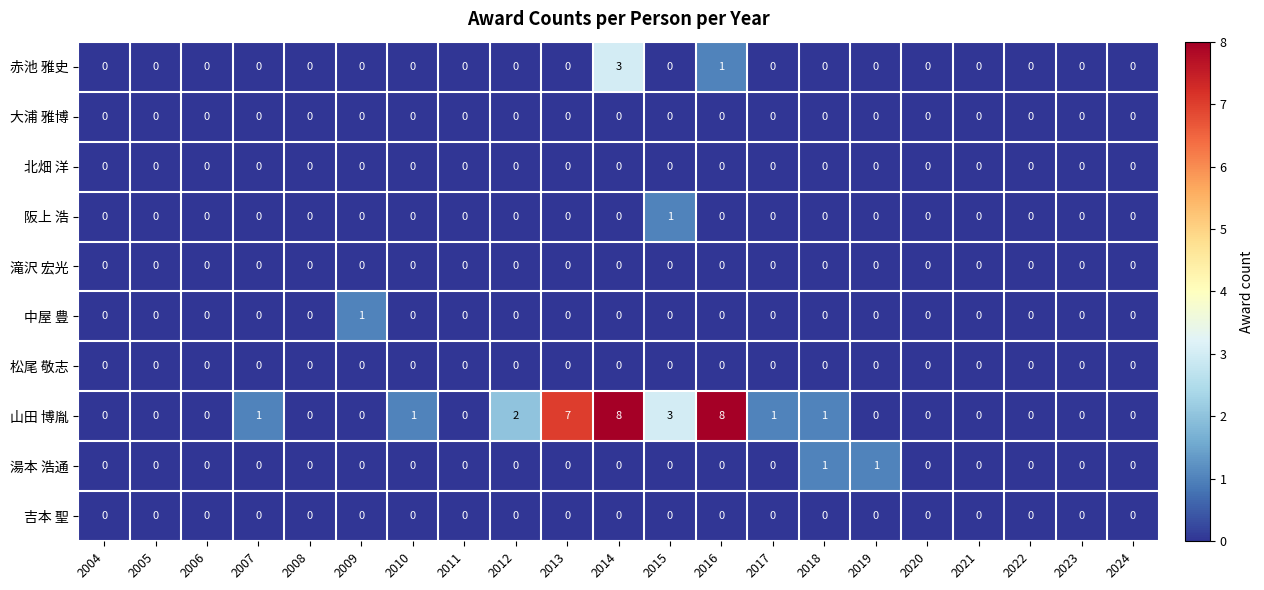

The value of 山田 博胤 at 2020 is 0. True or false?

True